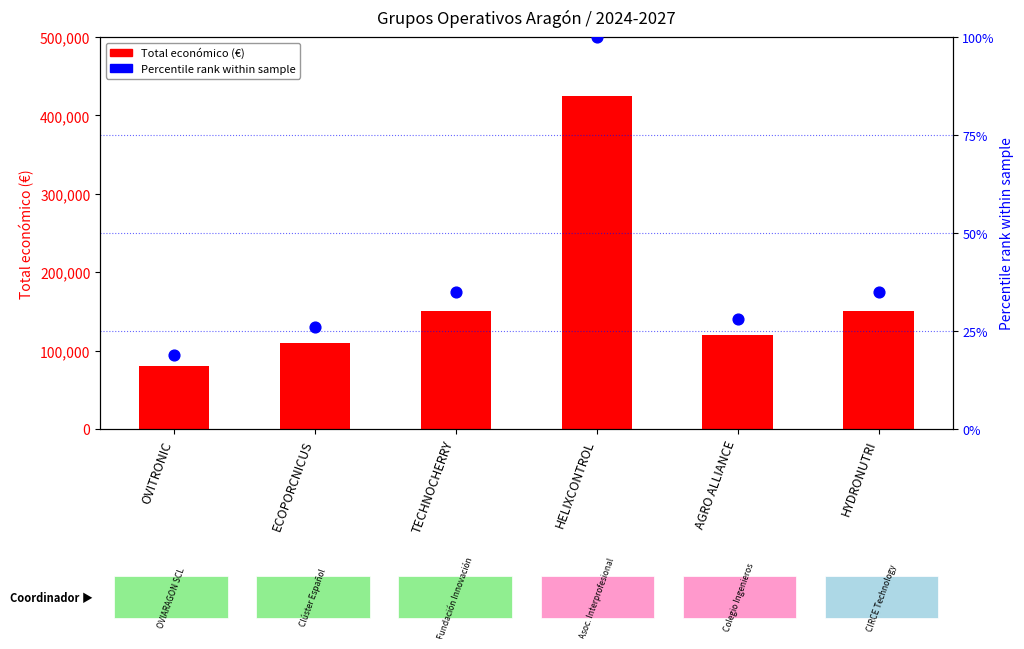

Which series contains the highest Y value?

Total económico (€)